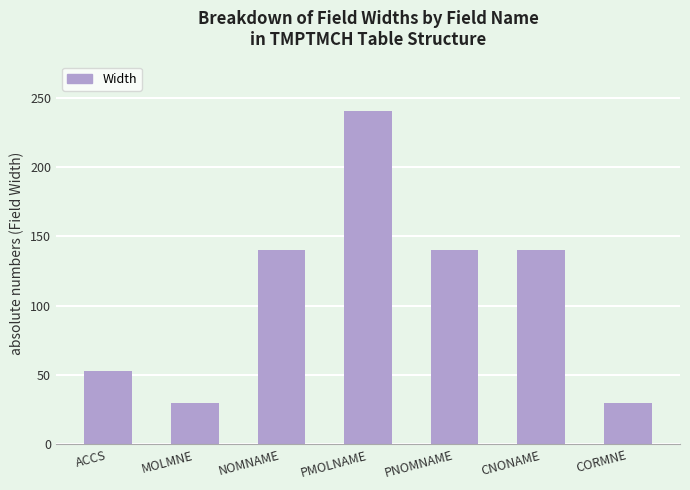

What is the approximate value at MOLMNE, to the nearest 10?

30